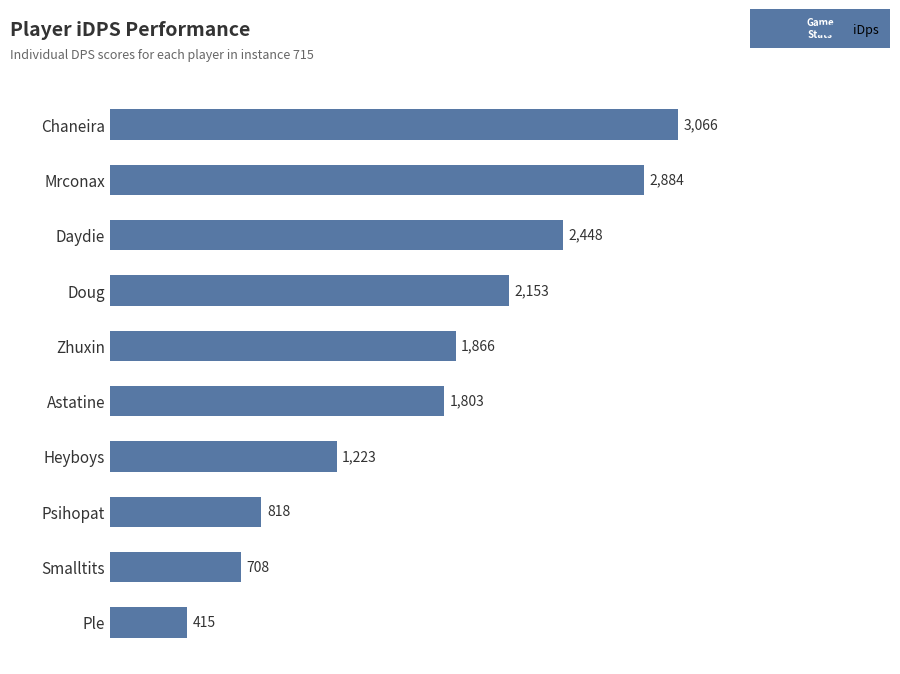

How many data points are less than 1866?

5